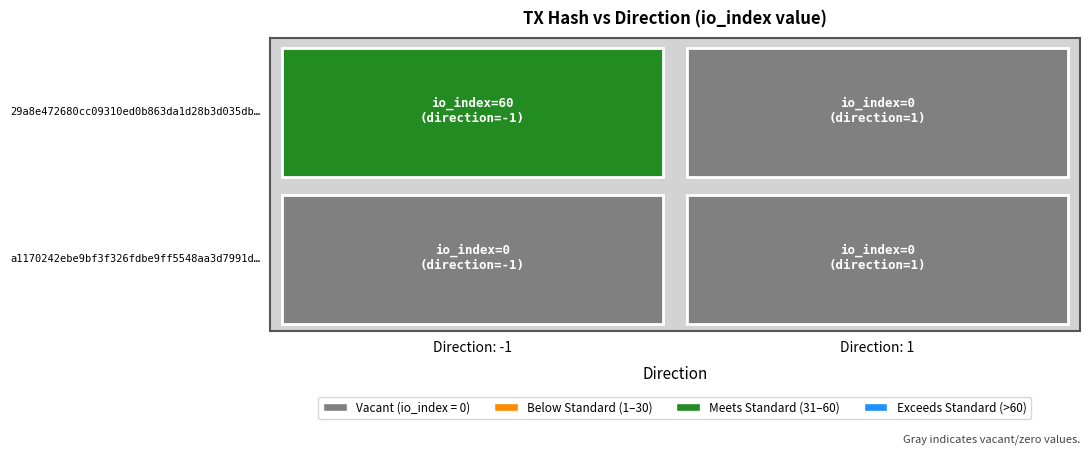

True or false: a1170242ebe9bf3f326fdbe9ff5548aa3d7991d has a value of 0 at 1.

True